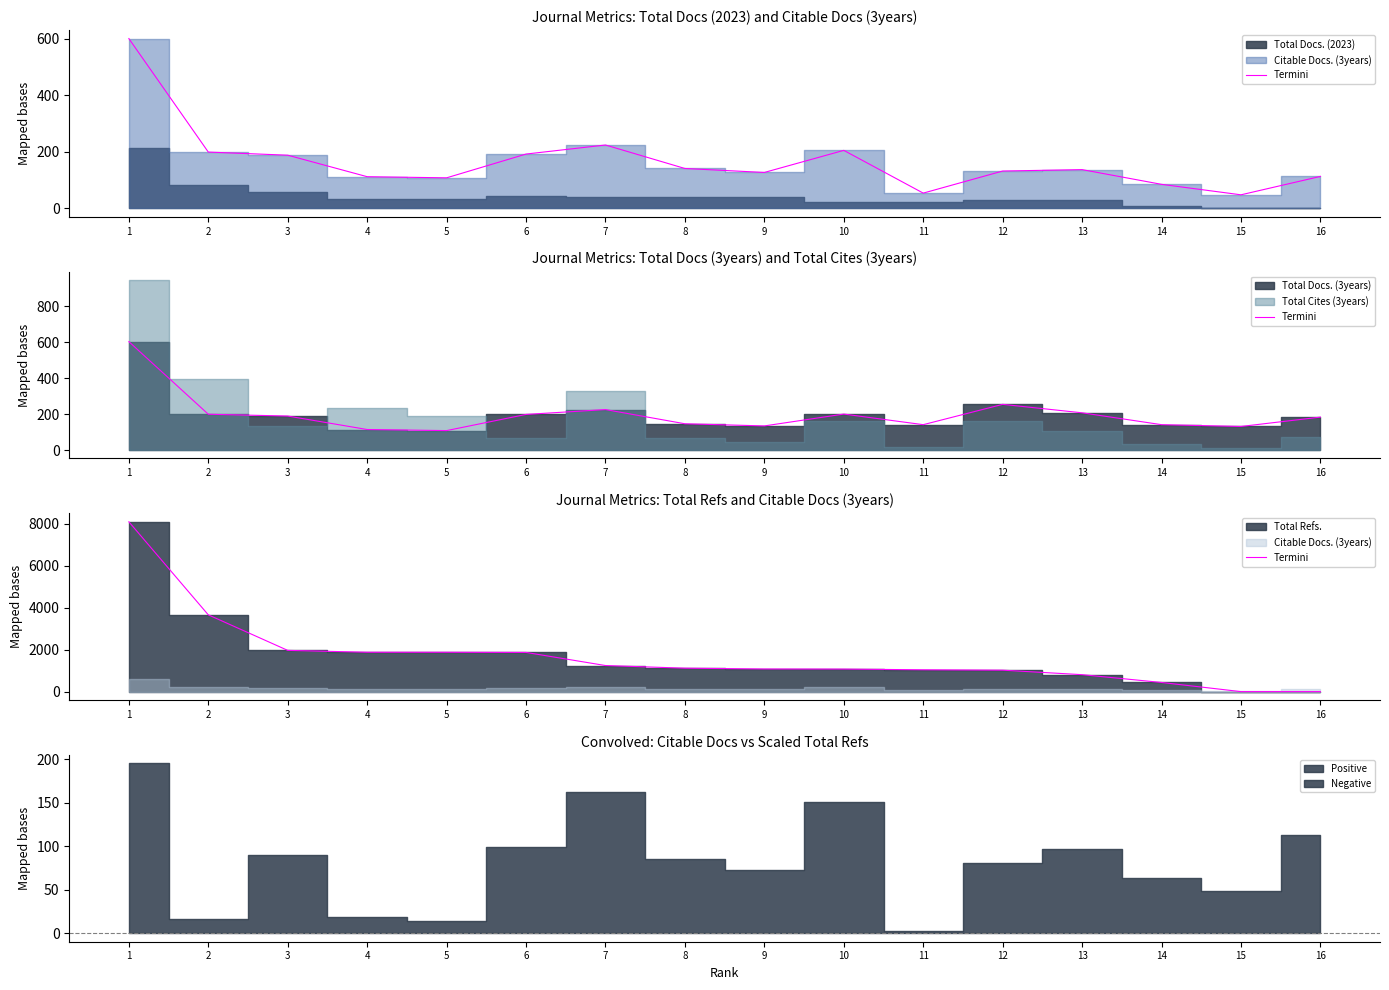

Between 4 and 2, which is larger?

2